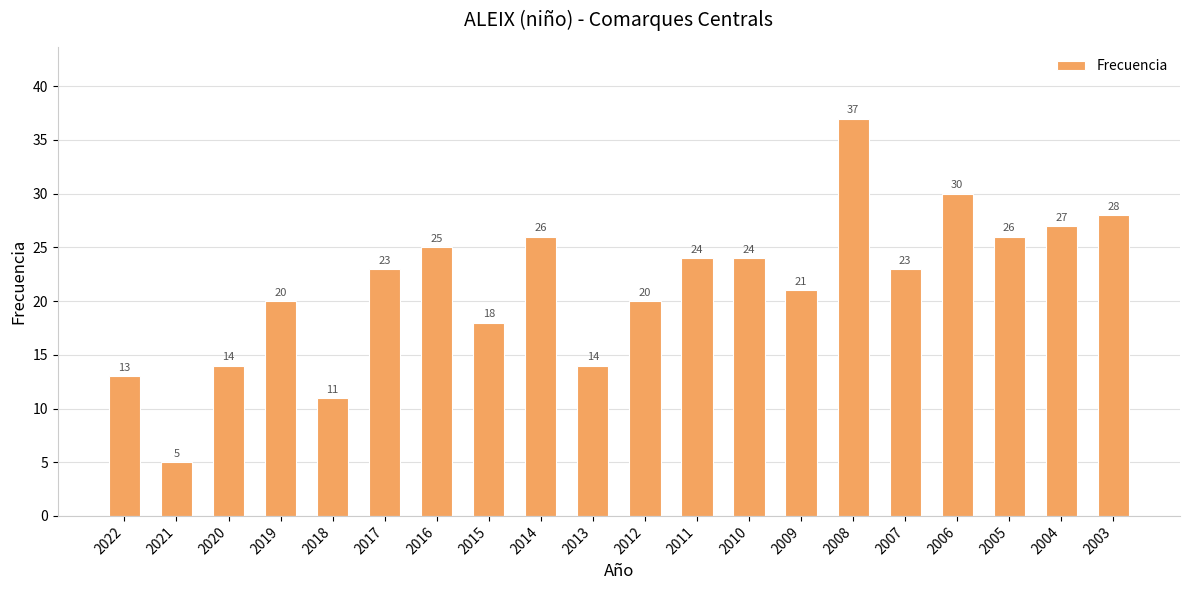

How many bars are there in total?

20